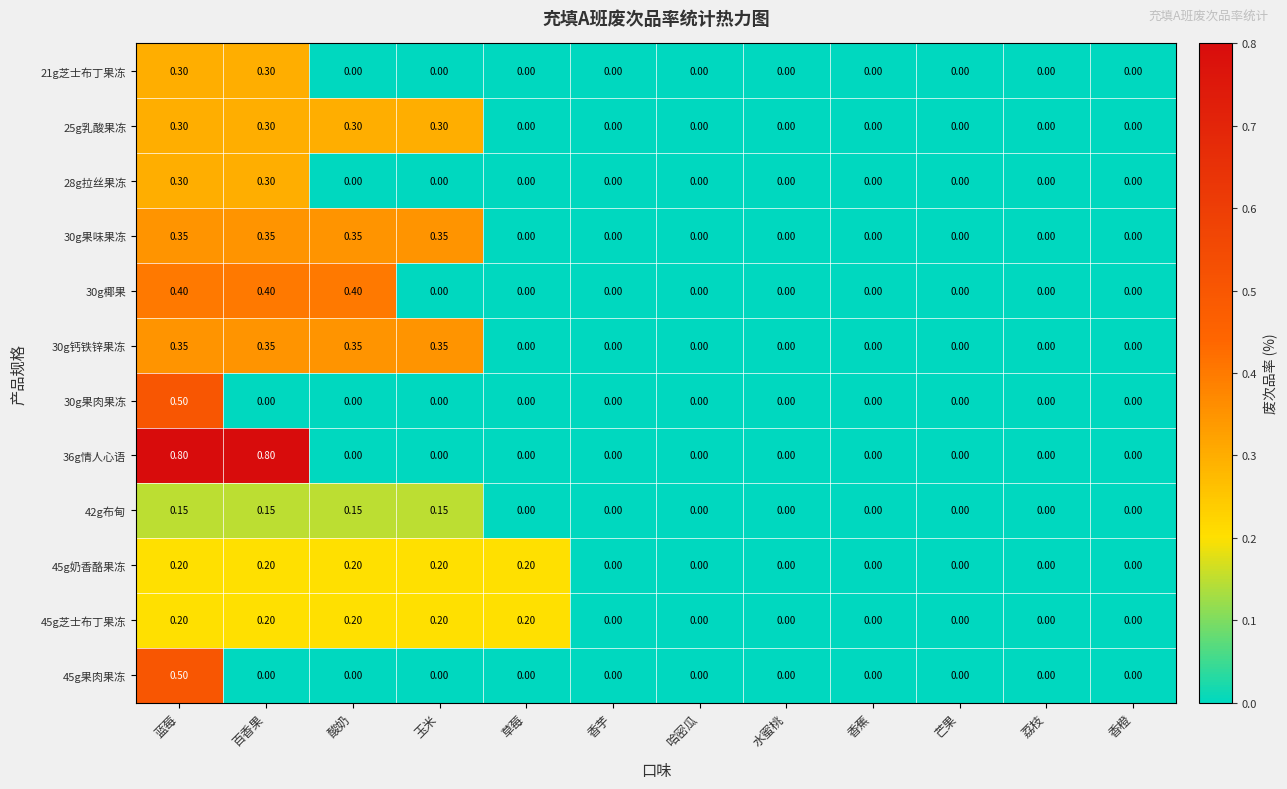

At which category is the sum across all series the highest?

蓝莓